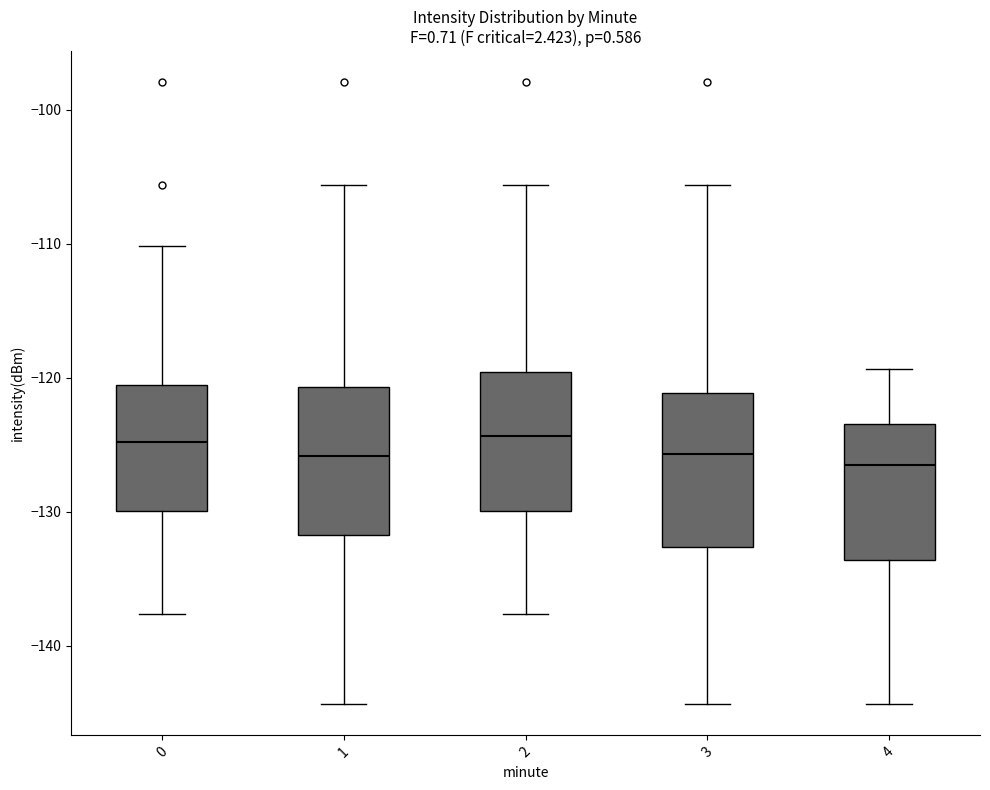

Where does the lower whisker of the box at x = 2 end on the y-axis? The values are not printed on the chart, so give them approximately, as read against the axis.

-138